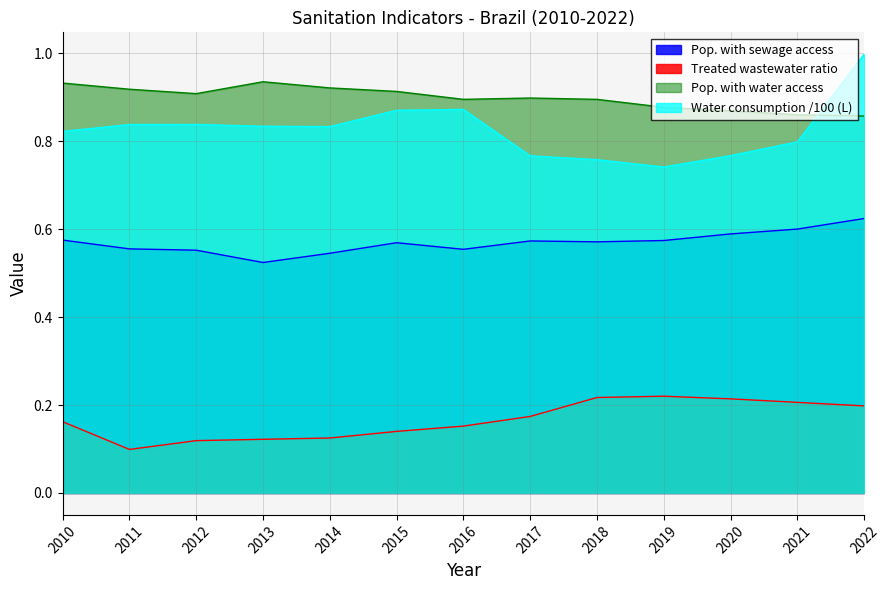

Reading left to right, what are all the values shown in this chart?

Water consumption per capita (L): 0.8	0.8	0.8	0.8	0.8	0.9	0.9	0.8	0.8	0.7	0.8	0.8	1.0
Treated wastewater ratio: 0.2	0.1	0.1	0.1	0.1	0.1	0.2	0.2	0.2	0.2	0.2	0.2	0.2
Pop. with water access: 0.9	0.9	0.9	0.9	0.9	0.9	0.9	0.9	0.9	0.9	0.9	0.9	0.9
Pop. with sewage access: 0.6	0.6	0.6	0.5	0.5	0.6	0.6	0.6	0.6	0.6	0.6	0.6	0.6